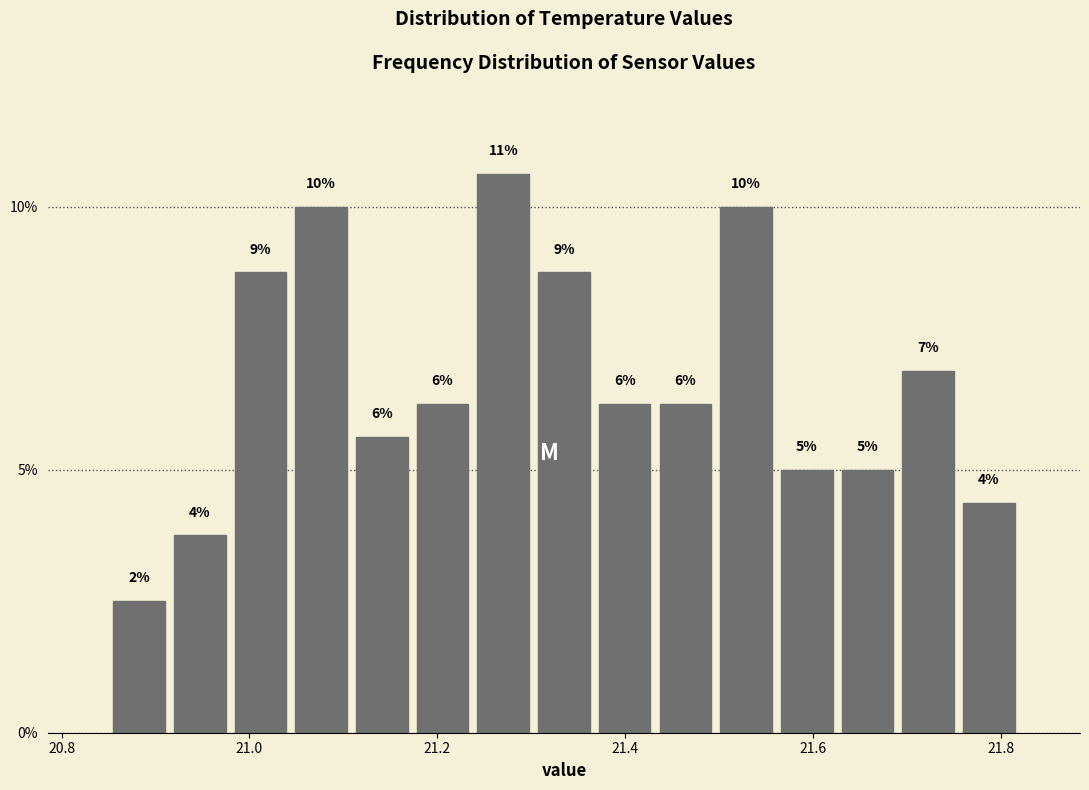

Read against the x-axis, roughly where is the centre of the tallest bar?

21.28